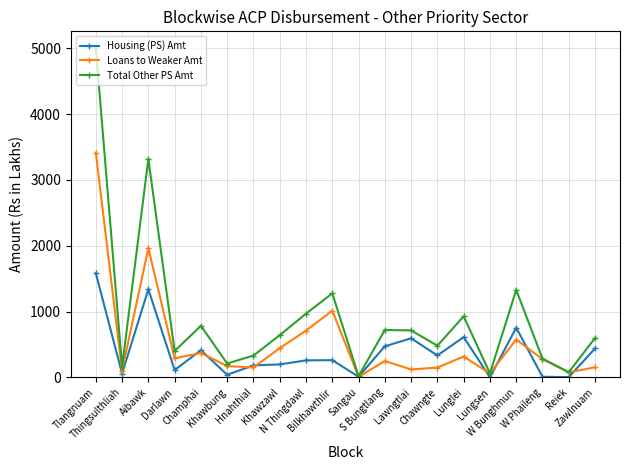

In Housing (PS) Amt, how many points are lower than both neighbors (excluding endpoints)?

7